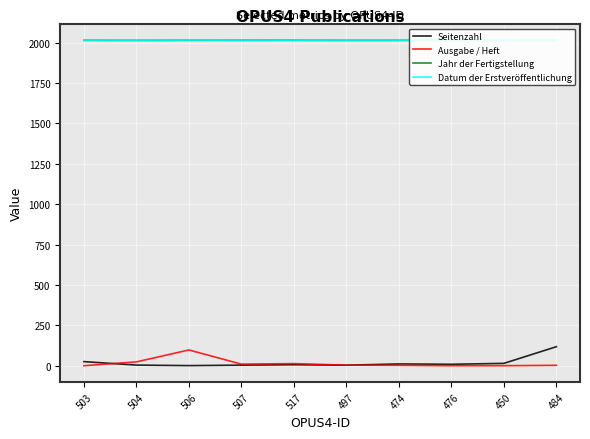

True or false: Ausgabe / Heft and Datum der Erstveröffentlichung intersect in this chart.

False